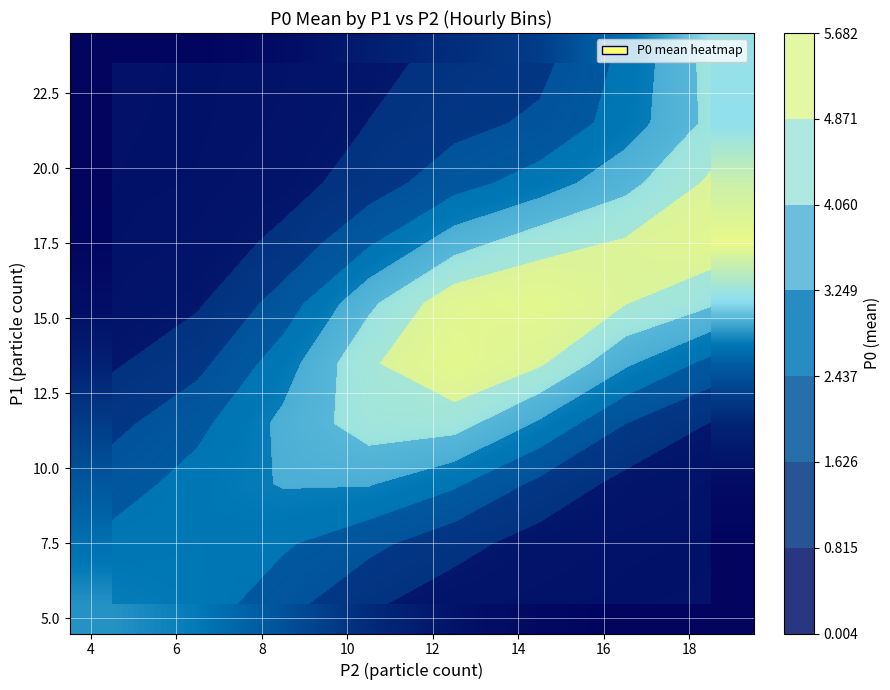

What is the greatest value displayed?

5.7